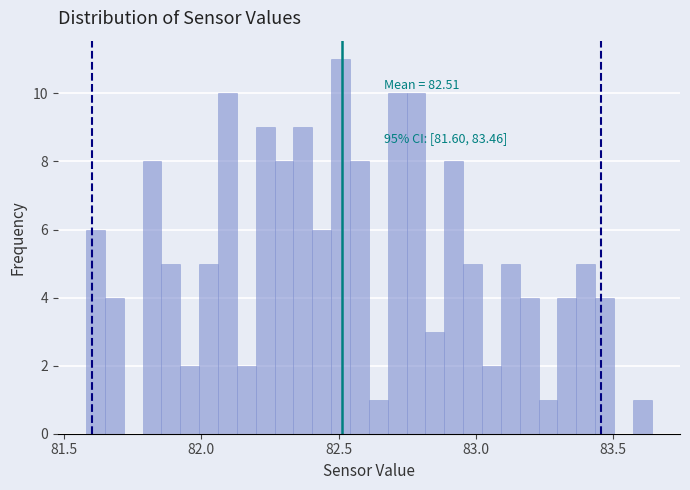

Read against the x-axis, roughly where is the centre of the tallest bar?

82.50